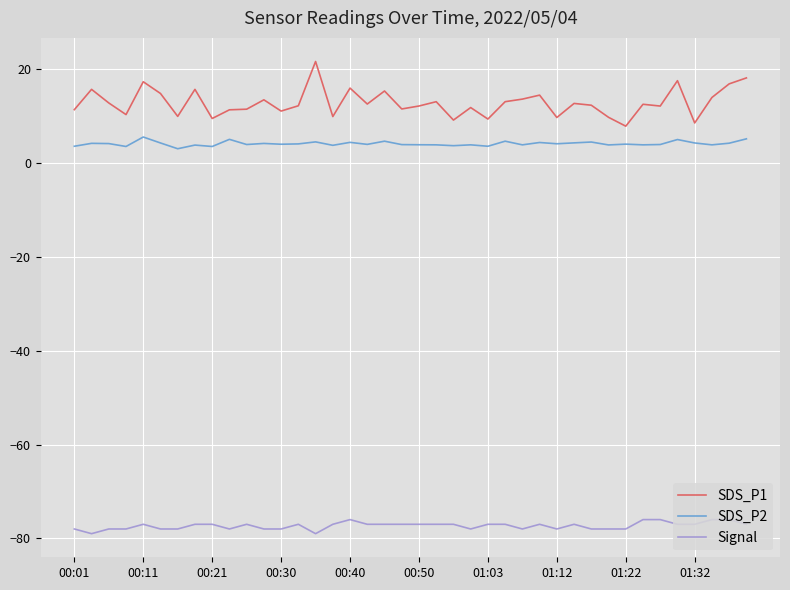

Which series has the widest spread of values?

SDS_P1